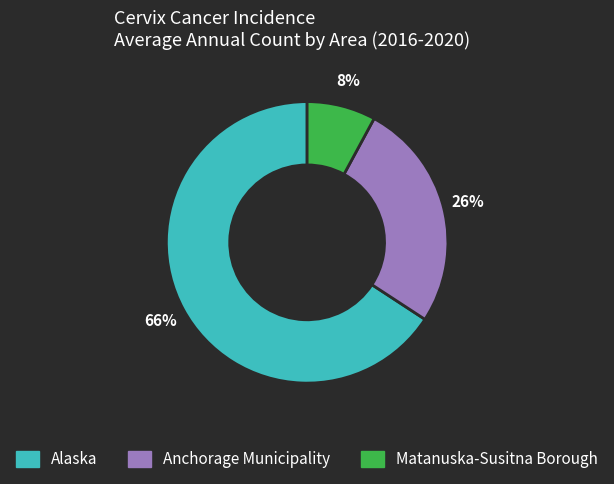

Is the sum of Alaska and Anchorage Municipality greater than half?

Yes